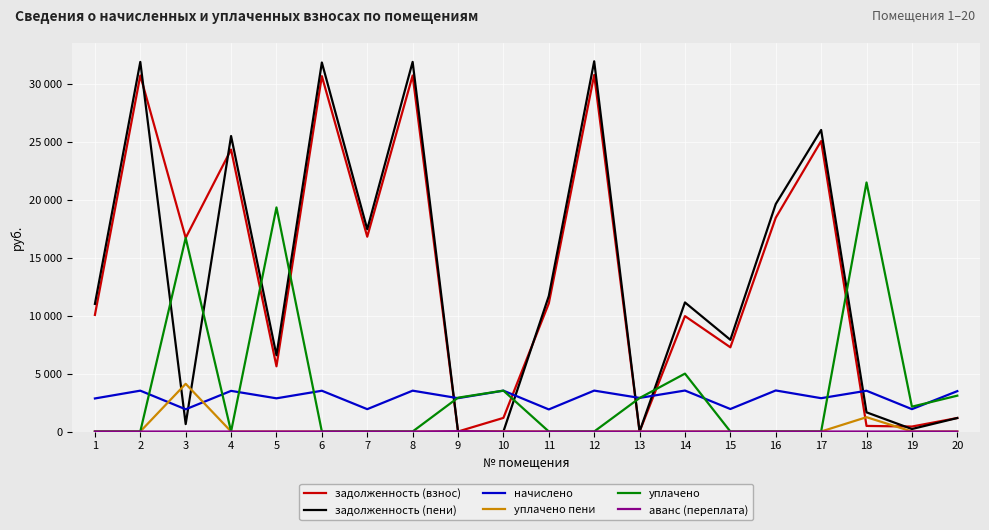

Which label corresponds to the largest value in the chart?

12